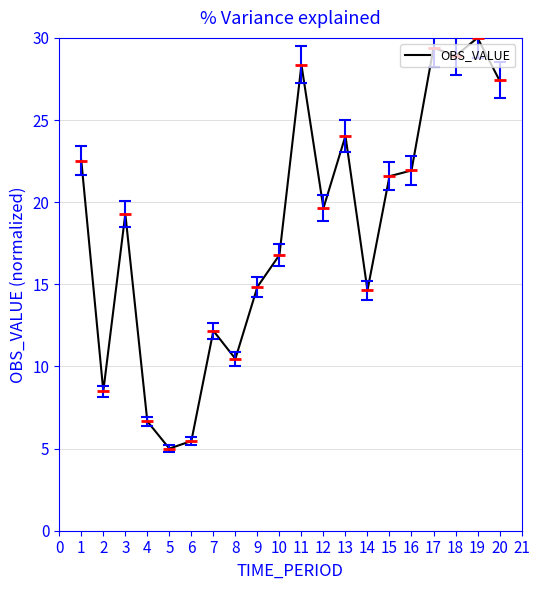

Reading right to left, transcribe all the data shown in this chart.

27.4	30.0	28.9	29.4	21.9	21.6	14.6	24.0	19.6	28.4	16.8	14.8	10.5	12.2	5.5	5.0	6.7	19.3	8.5	22.5